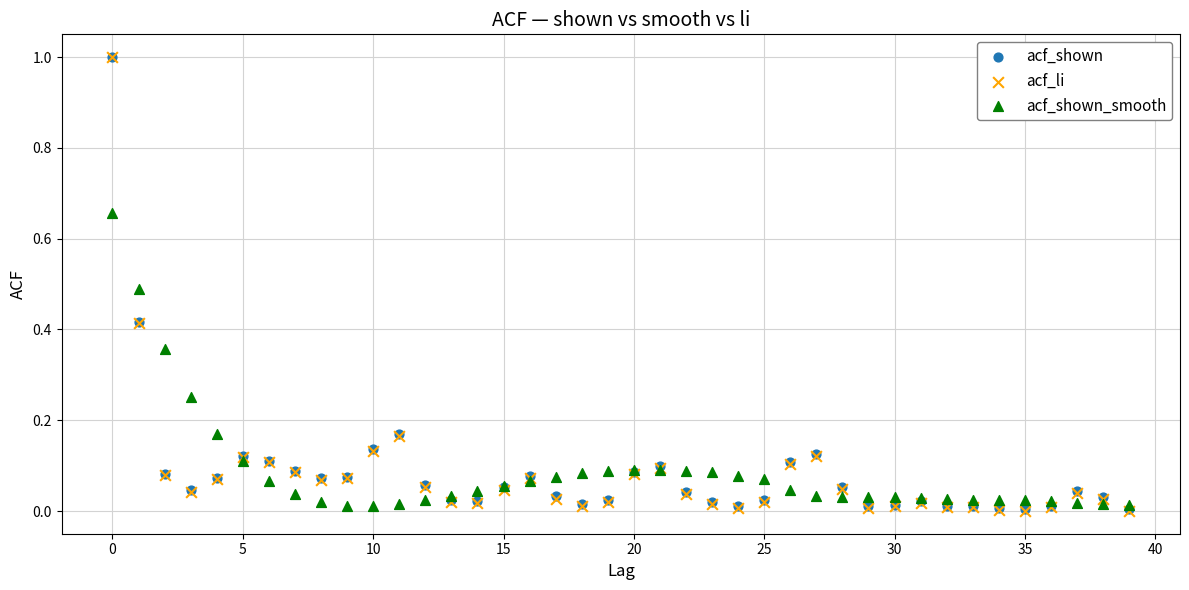

What are all the series names shown in the legend?

acf_shown, acf_li, acf_shown_smooth